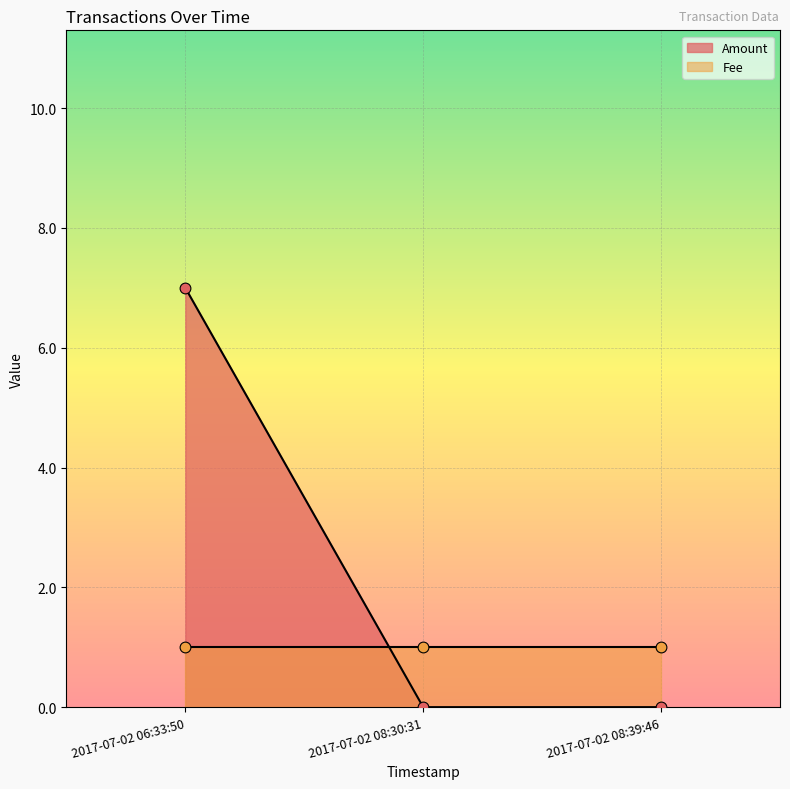

Which series reaches the maximum Y coordinate?

Amount